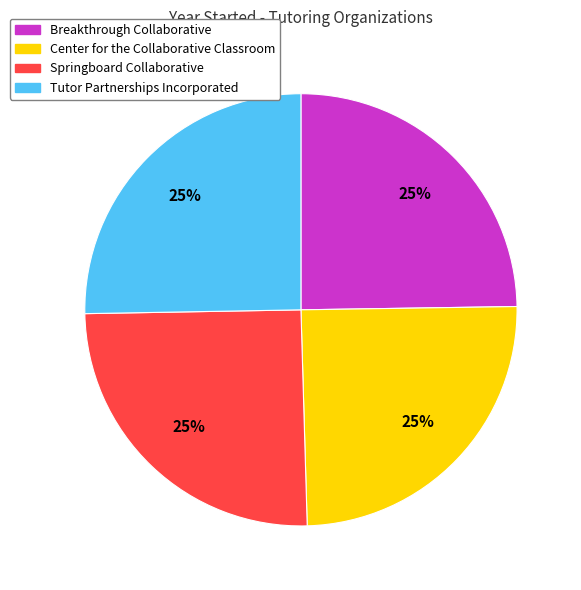

Is Breakthrough Collaborative the majority of the pie?

No